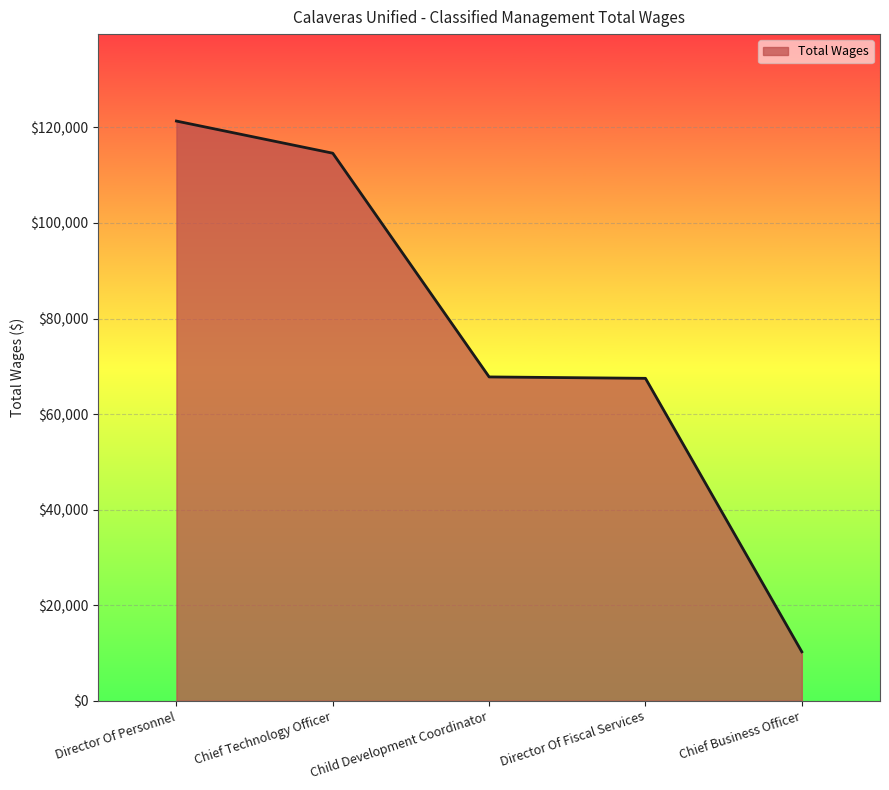

What is the approximate value at Director Of Personnel?

121326